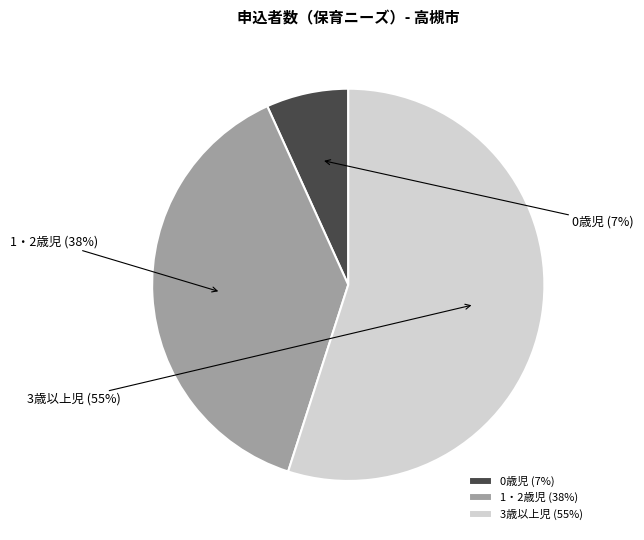

To the nearest percent, what is the combined percentage of 1・2歳児 and 3歳以上児?

93%